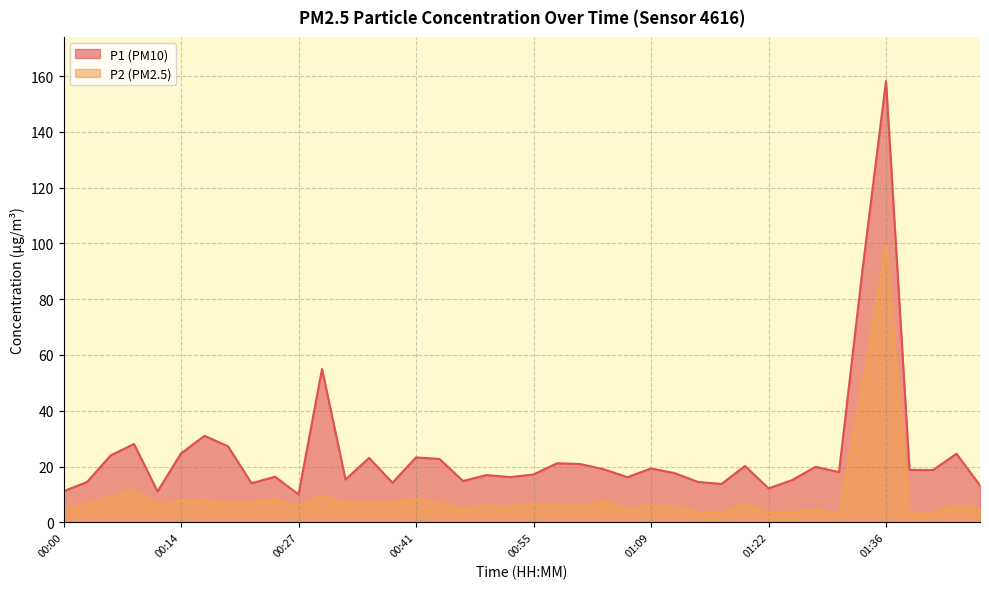

At which label does P1 reach its minimum?

00:27